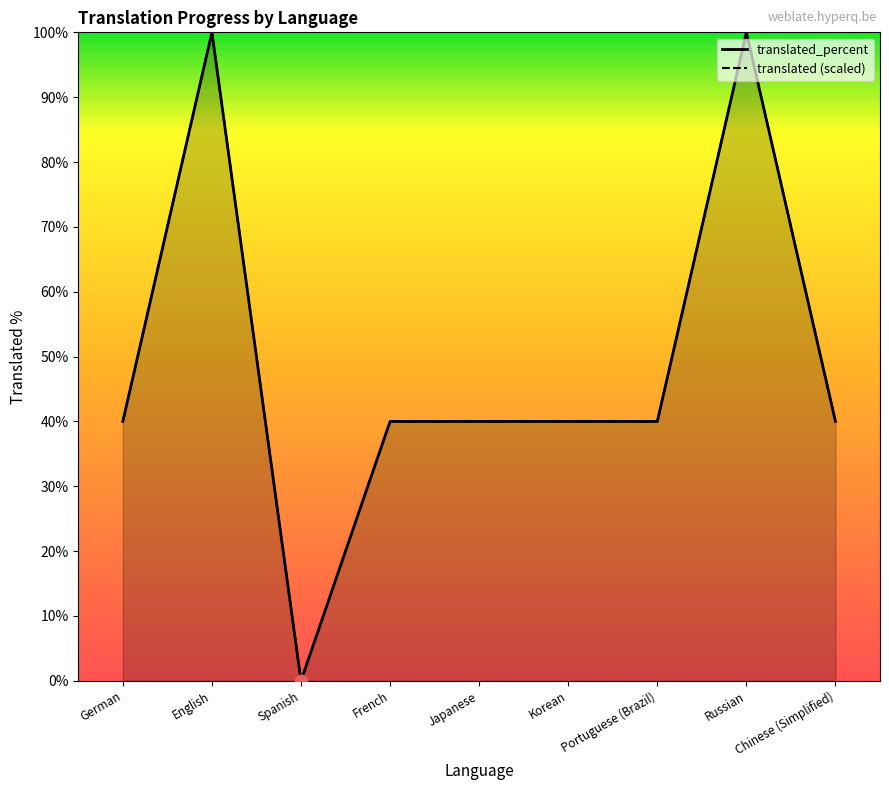

The translated_percent series shows 58 at Korean. True or false?

False